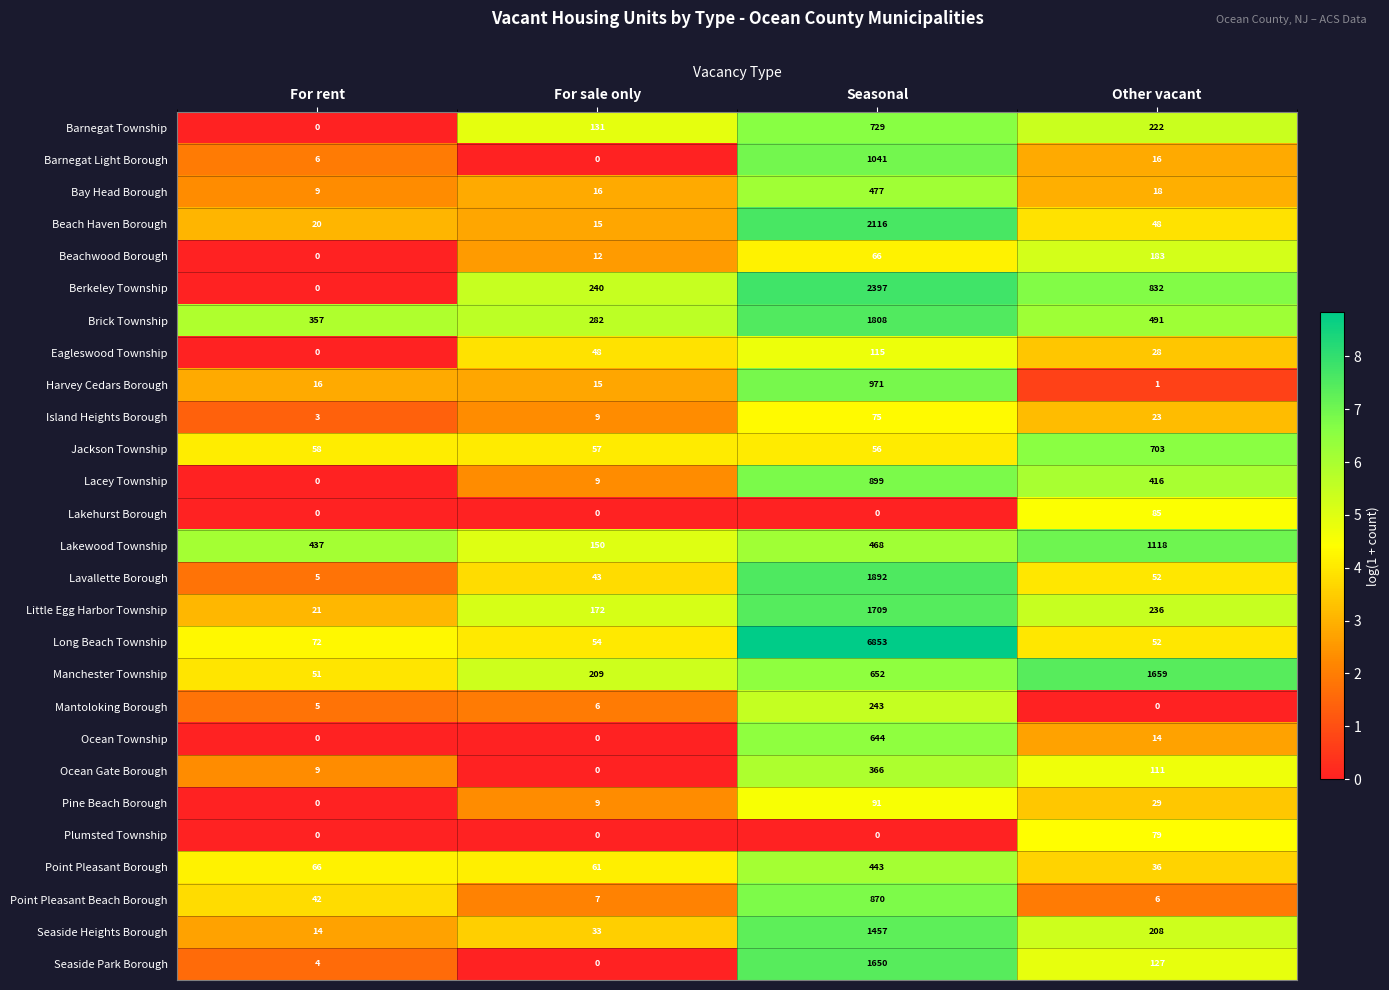

What value does the Island Heights Borough series have at Other vacant, to the nearest 10?

20